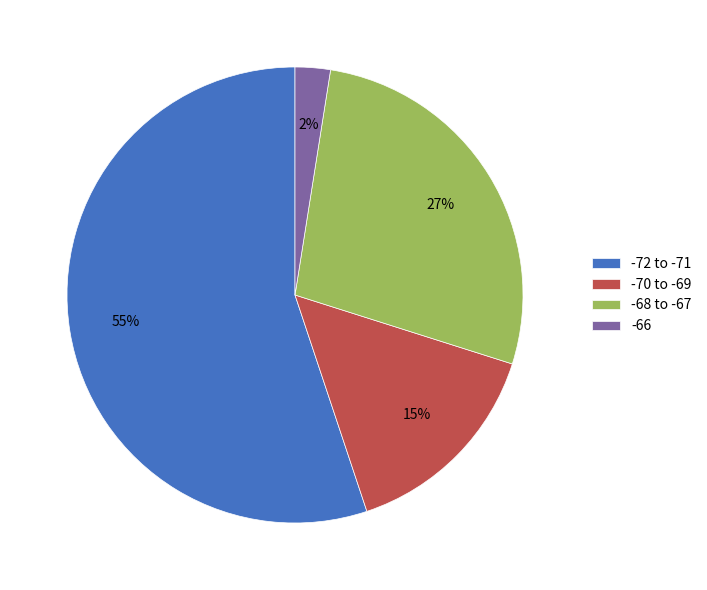

How many slices are in this pie chart?

4